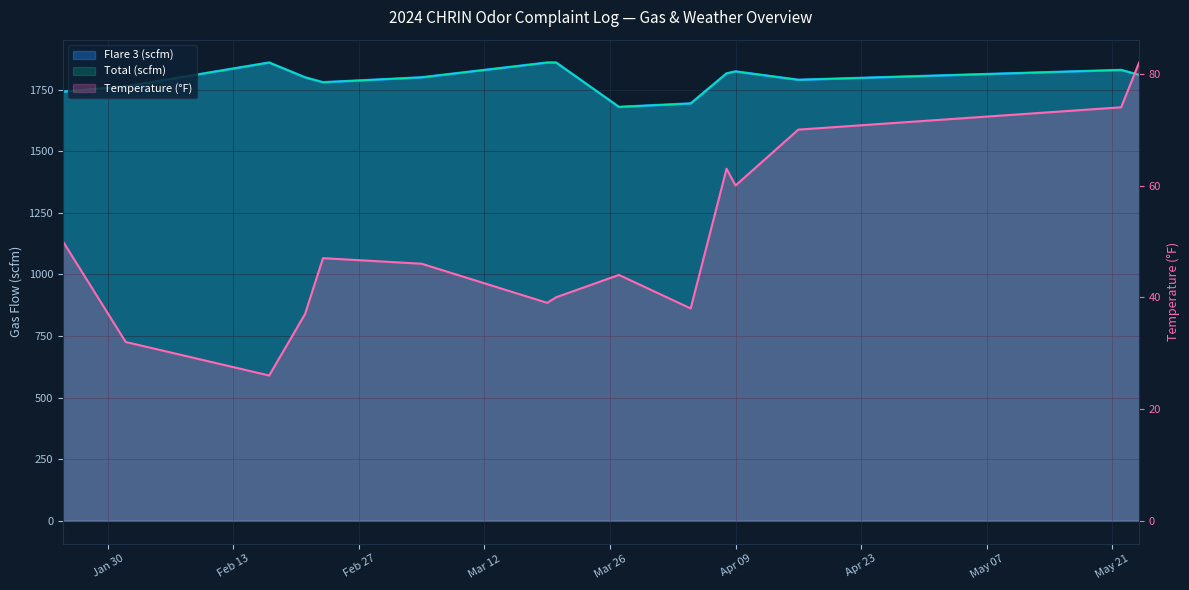

Which series has the largest range (max minus min)?

Flare 3 (scfm)